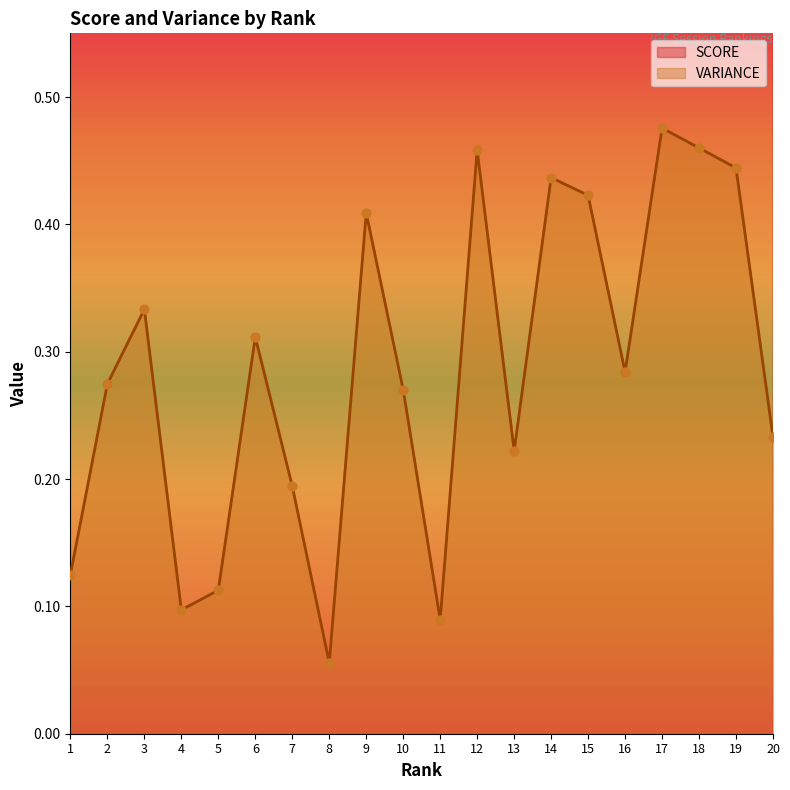

At which category is the sum across all series the highest?

3